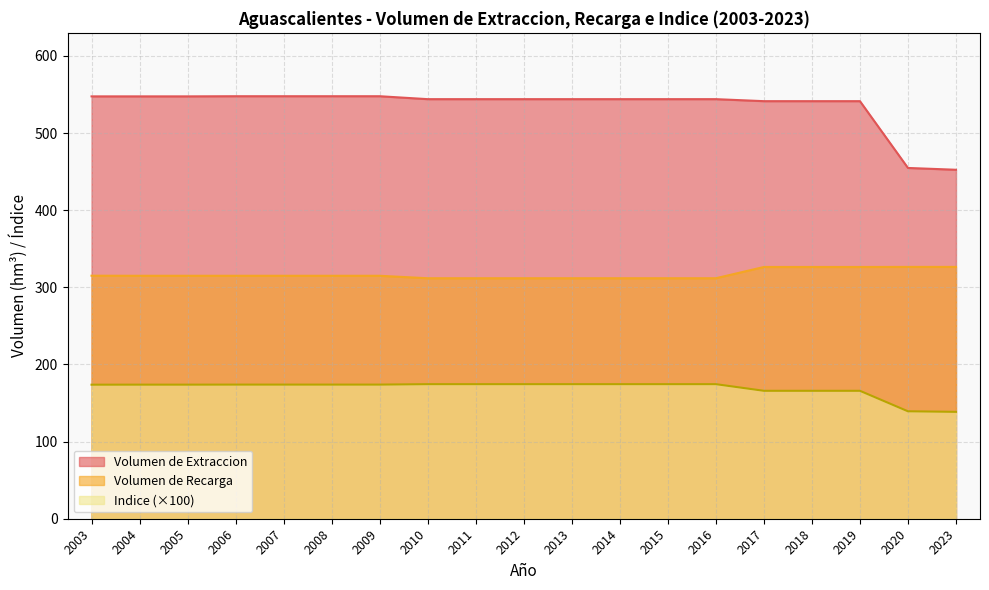

True or false: Volumen de Extraccion has more than 2 points higher than both neighbors.

False